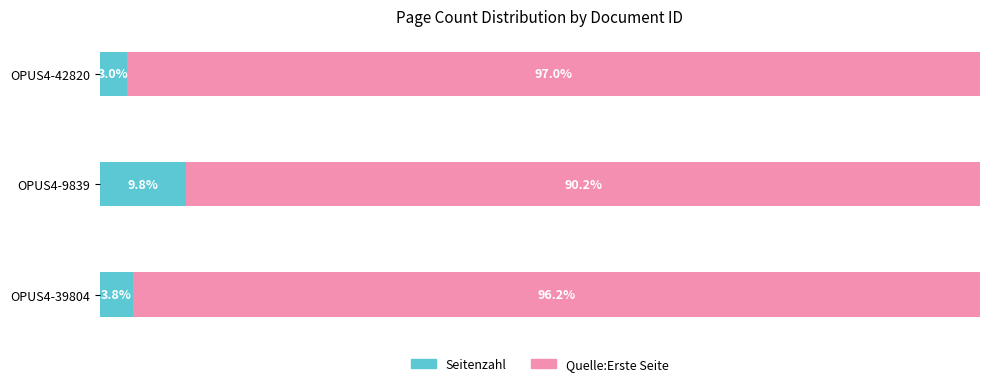

Which category has the lowest value in the Seitenzahl series?

OPUS4-42820